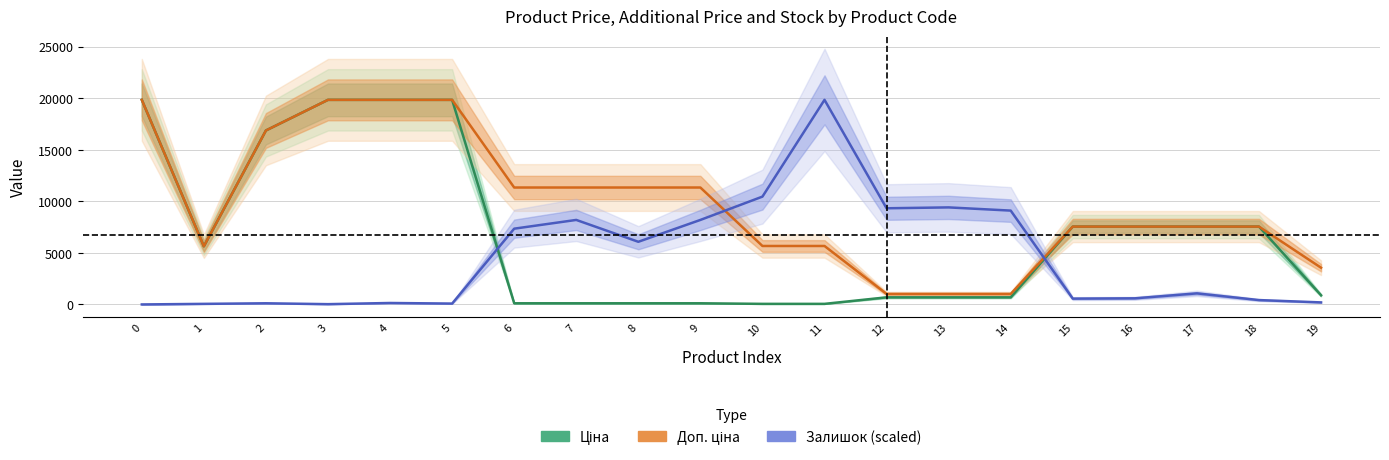

True or false: Ціна and Залишок (scaled) cross at least once.

True